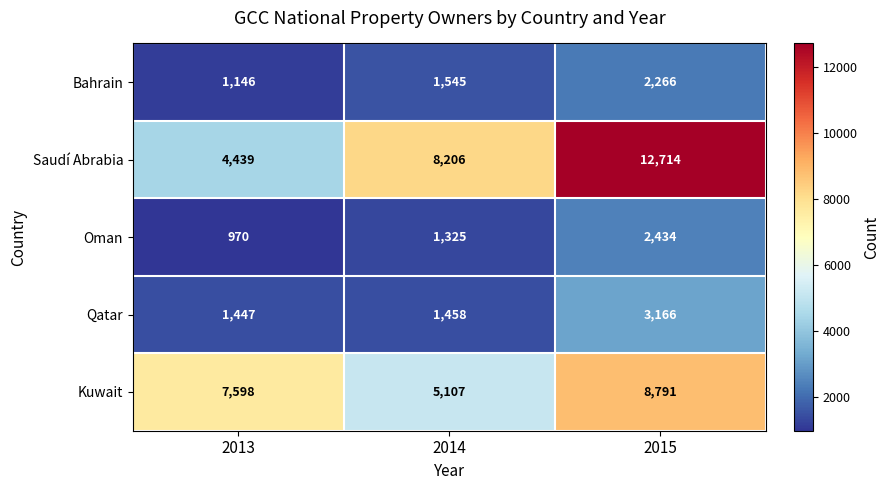

How many Saudí Abrabia values are between 4439 and 12714?

3